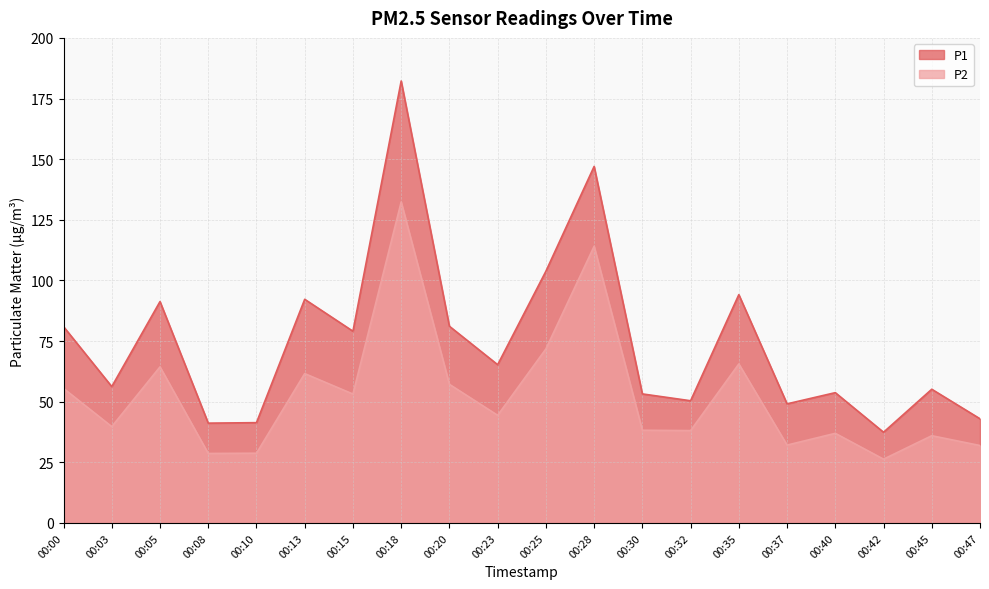

Between 00:08 and 00:23, which series saw the biggest shift?

P1